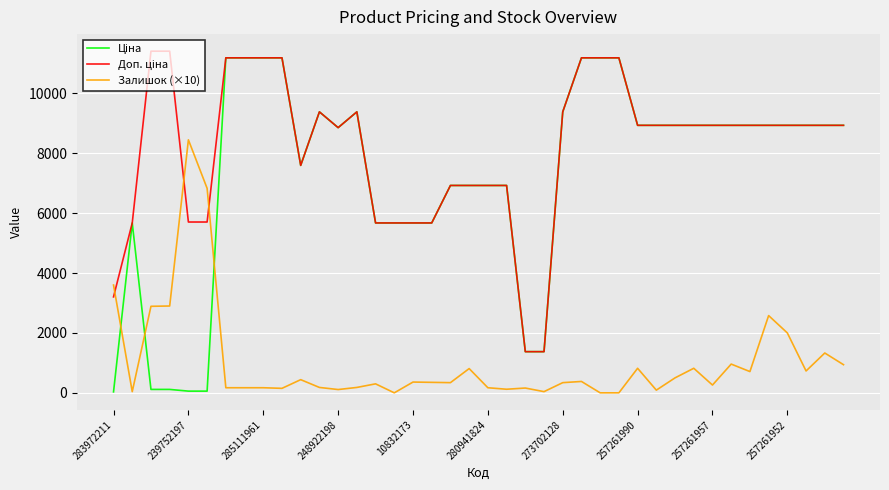

Is this an area chart (filled region under the line)?

No